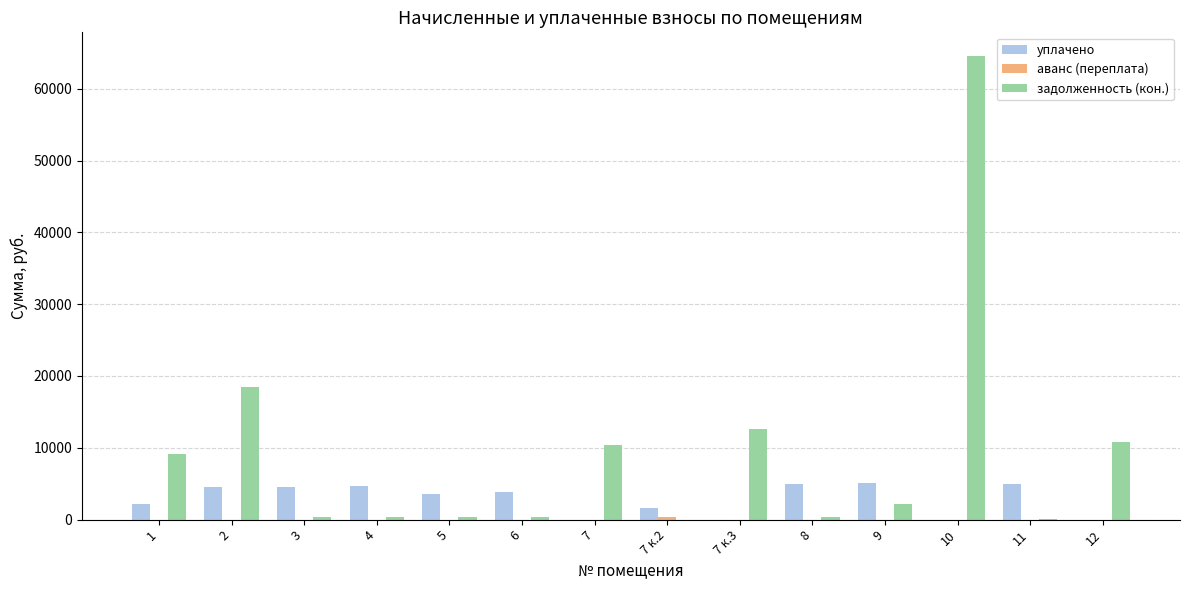

Which series has the largest range (max minus min)?

задолженность (кон.)